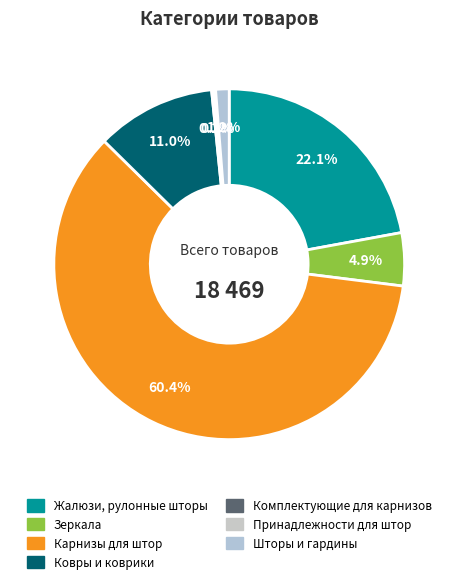

True or false: Карнизы для штор accounts for 72% of the total.

False